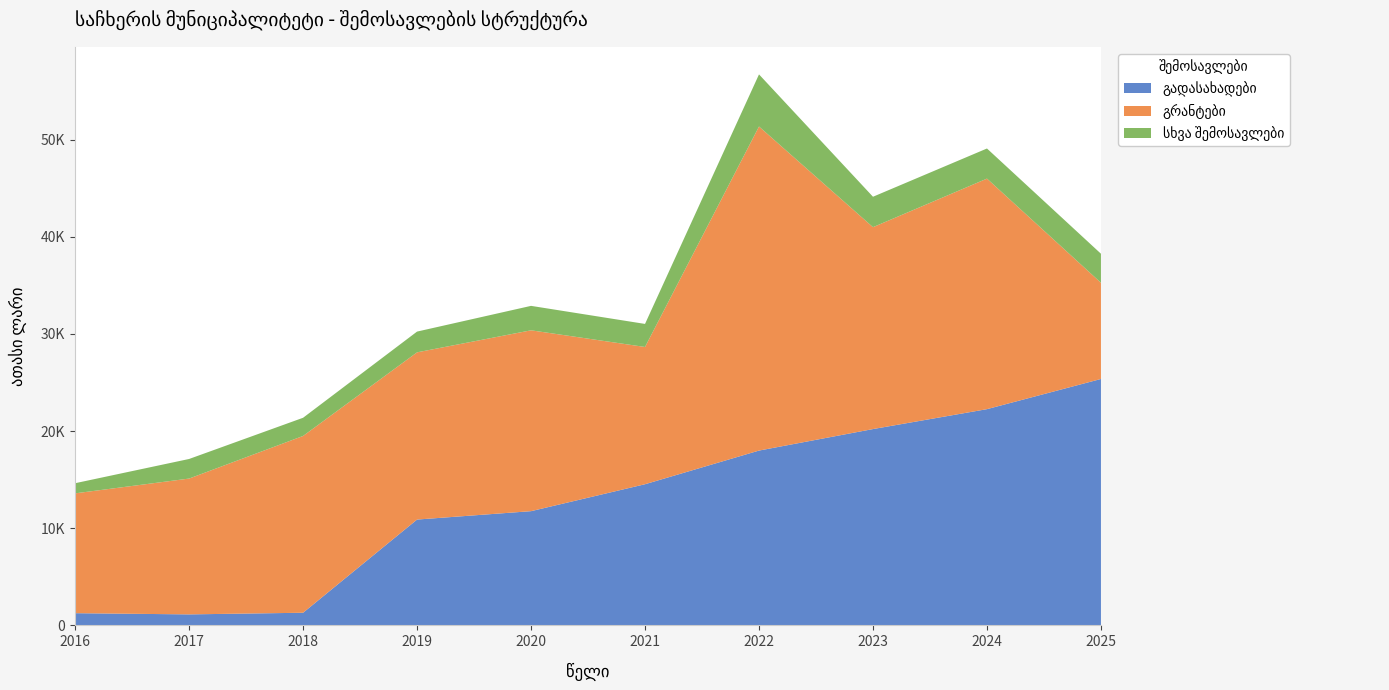

Reading right to left, transcribe all the data shown in this chart.

გადასახადები: 25368.7	22262.2	20211.7	17997.4	14533.0	11759.6	10895.8	1301.9	1132.6	1256.4
გრანტები: 9905.2	23735.0	20785.9	33363.8	14130.5	18619.4	17215.6	18200.5	13983.5	12337.0
სხვა შემოსავლები: 2989.6	3100.2	3131.3	5365.8	2373.4	2516.9	2136.4	1872.6	2016.2	1043.5